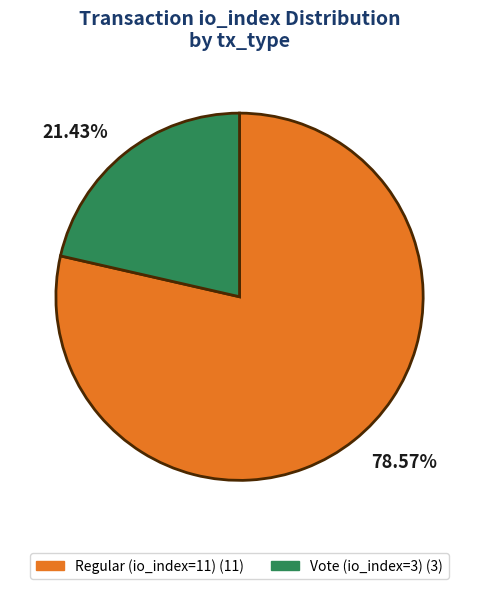

Is there any slice that represents more than half of the pie?

Yes